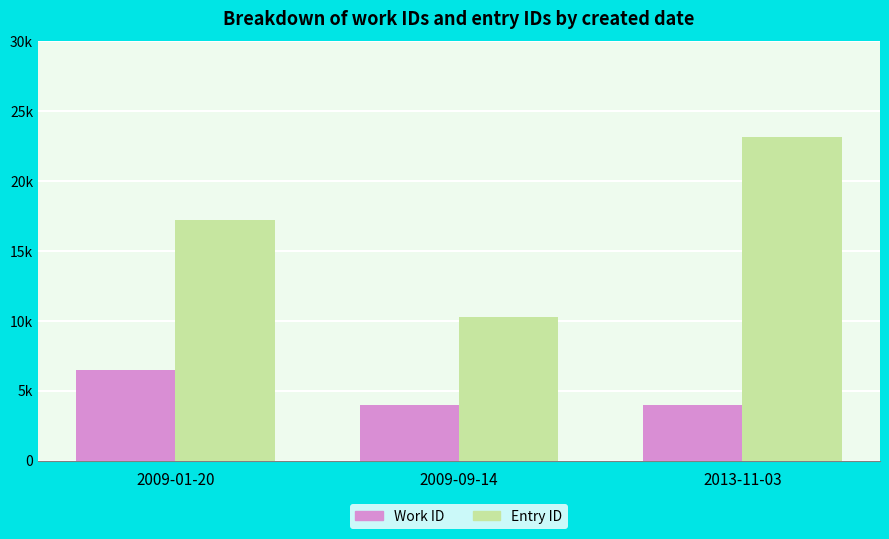

Are the bars grouped side by side (vs. stacked)?

Yes